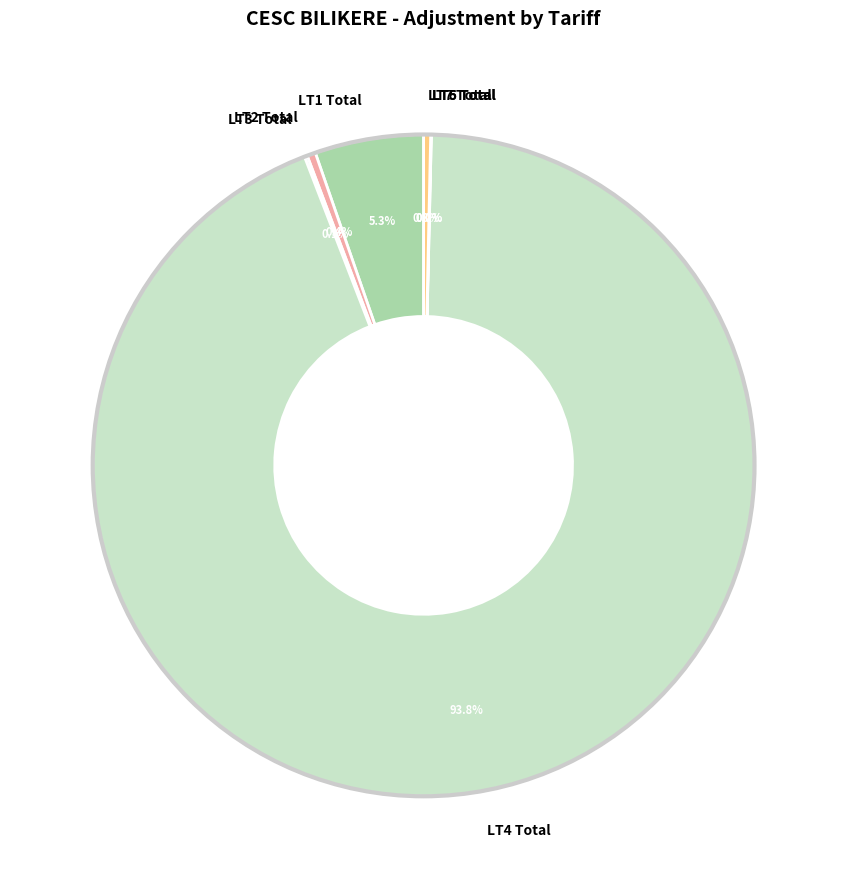

Do LT4 Total and LT2 Total together represent more than half of the pie?

Yes